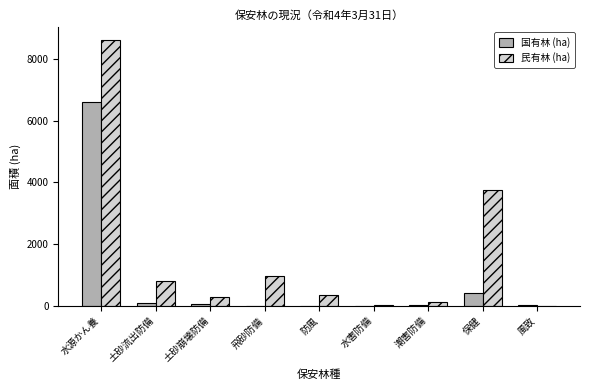

What is the difference between the 国有林 (ha) values at 保健 and 土砂崩壊防備?

336